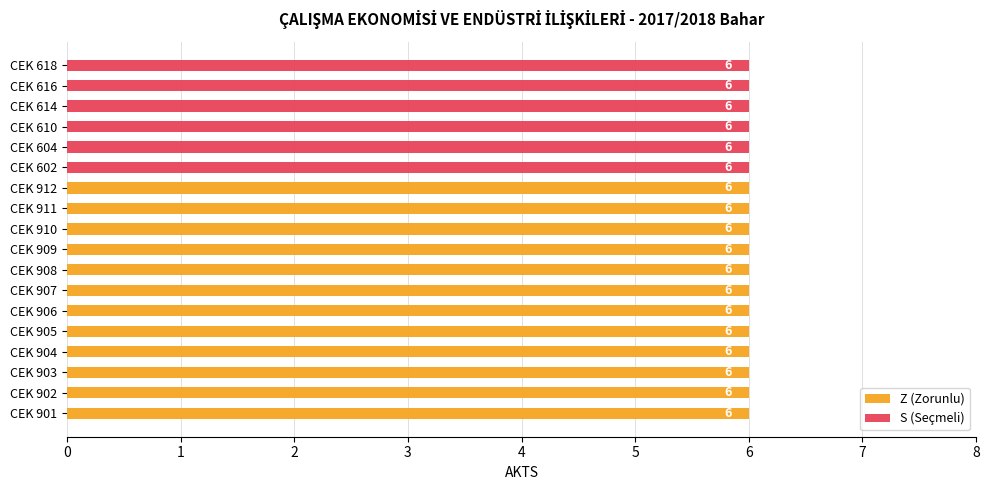

How many values in Z (Zorunlu) are above zero?

12